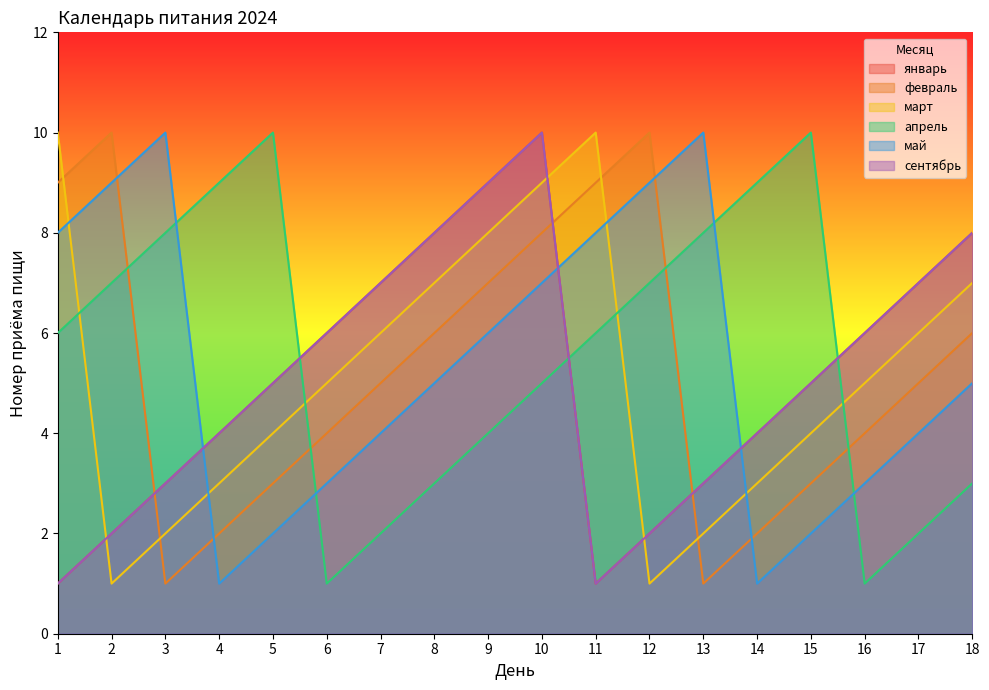

At which label is апрель closest to 5?

10